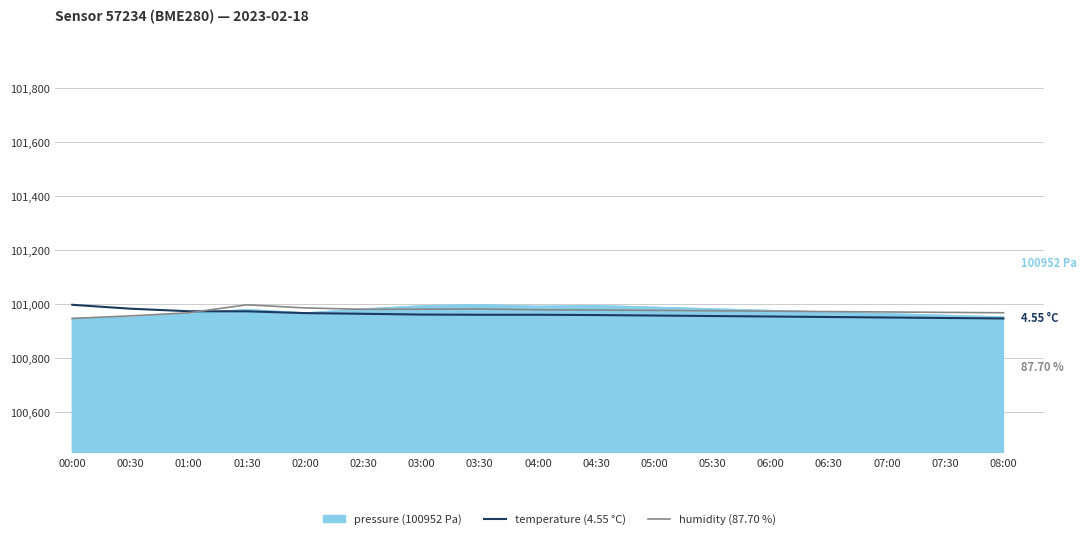

What is the total value across all series at 05:30?

302913.7